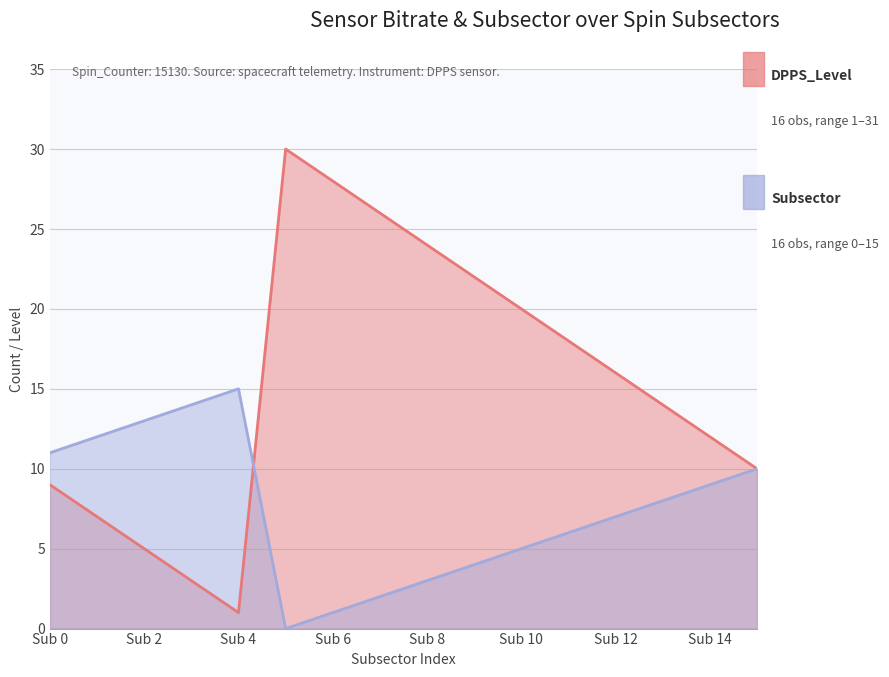

True or false: Subsector and Range_0_Tele_2 intersect in this chart.

False